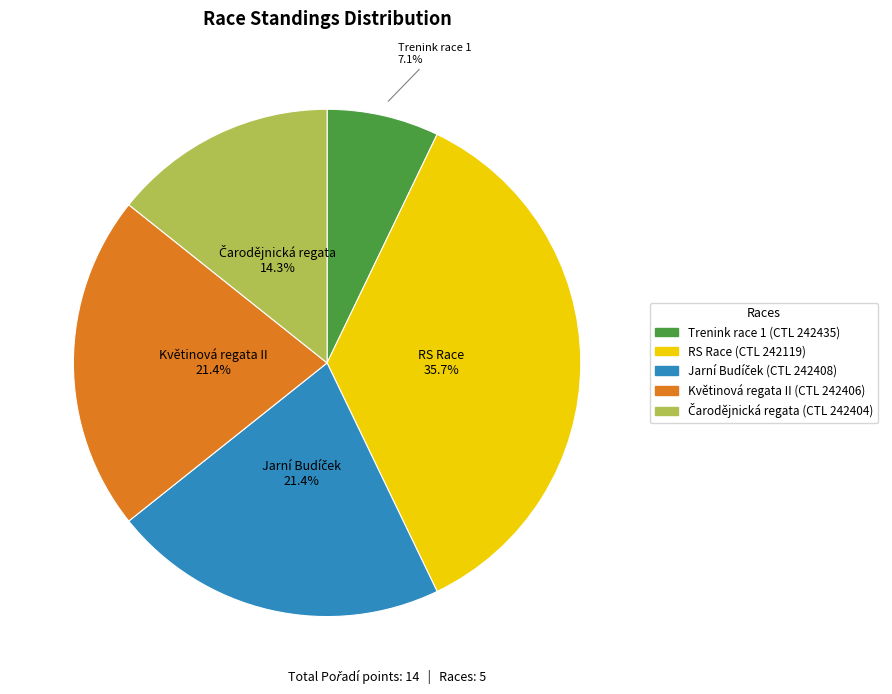

Does any single category account for the majority?

No